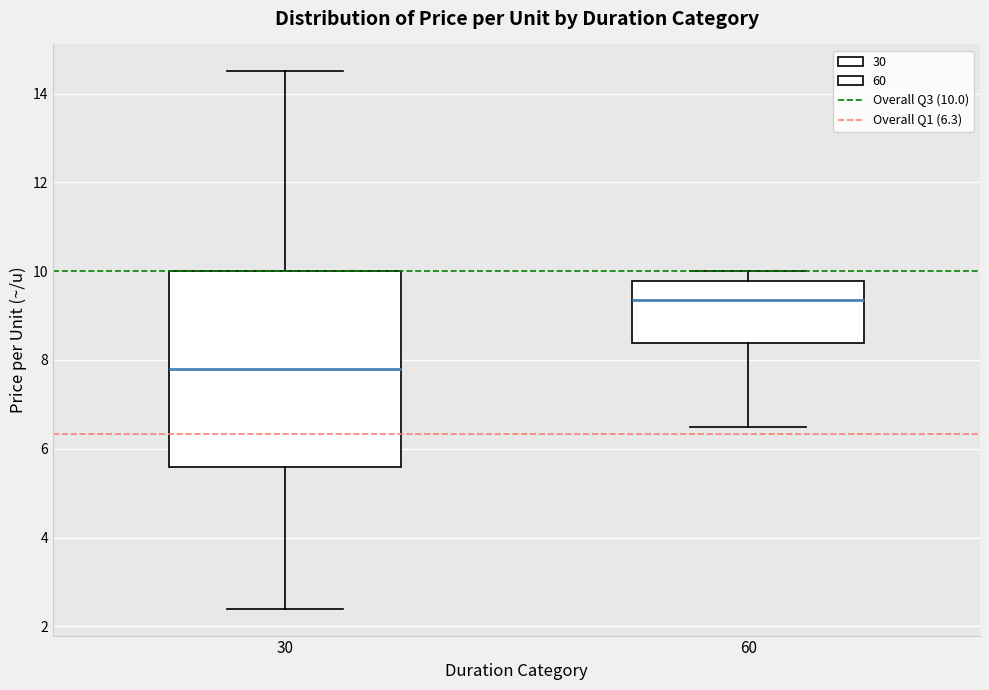

Reading left to right, transcribe this box plot: for each box, give where its median line is, the range the box spans, and where its two whiskers end, as read against the y-axis. The values are not printed on the chart, so give them approximately, as read against the axis.

30: median 7.8, box 5.6 to 10.0, whiskers 2.4 to 14.6
60: median 9.4, box 8.4 to 9.8, whiskers 6.6 to 10.0